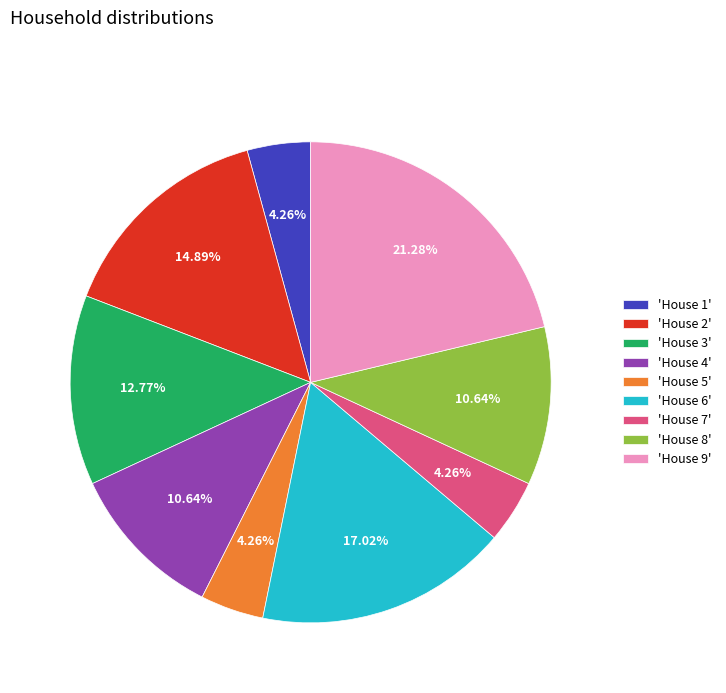

Combined, do 'House 6' and 'House 5' account for over 50%?

No